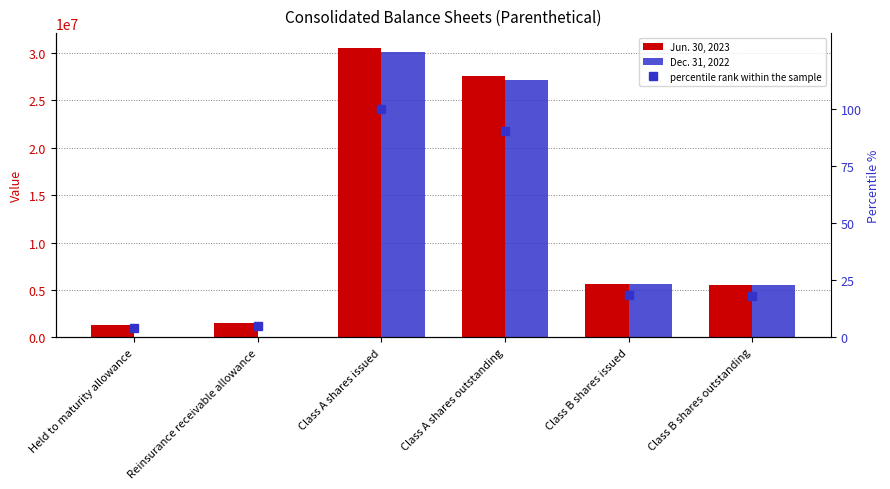

Is it true that Jun. 30, 2023 equals 1566819.0 at Reinsurance receivable allowance?

True